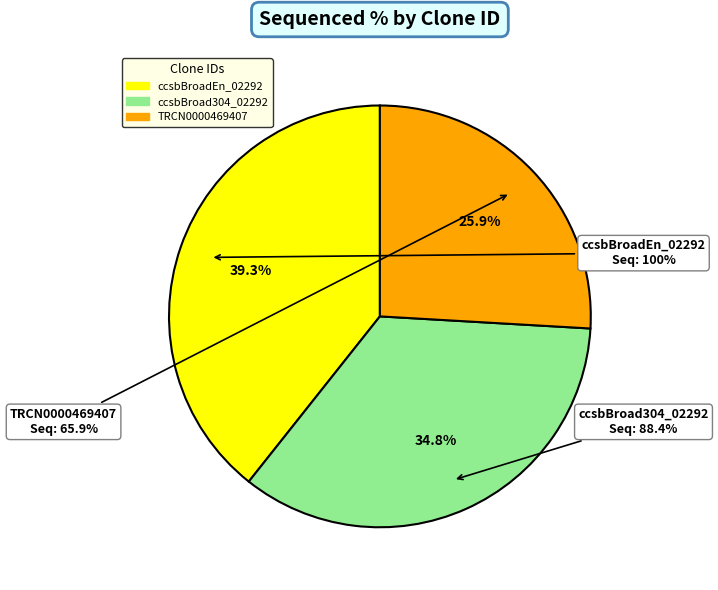

How much of the chart is everything except ccsbBroadEn_02292?

60.7%